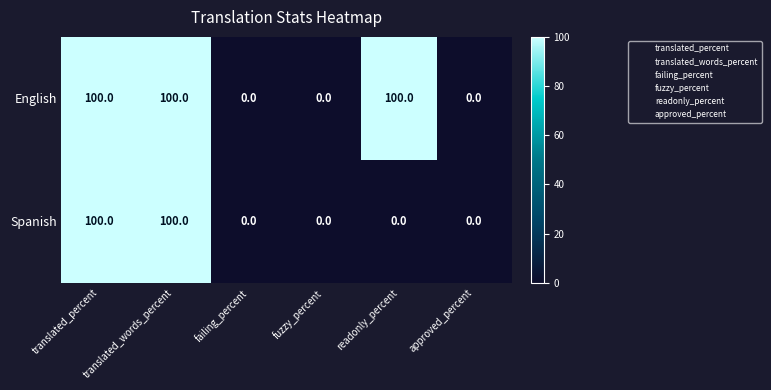

True or false: Spanish has a value of 100 at translated_words_percent.

True